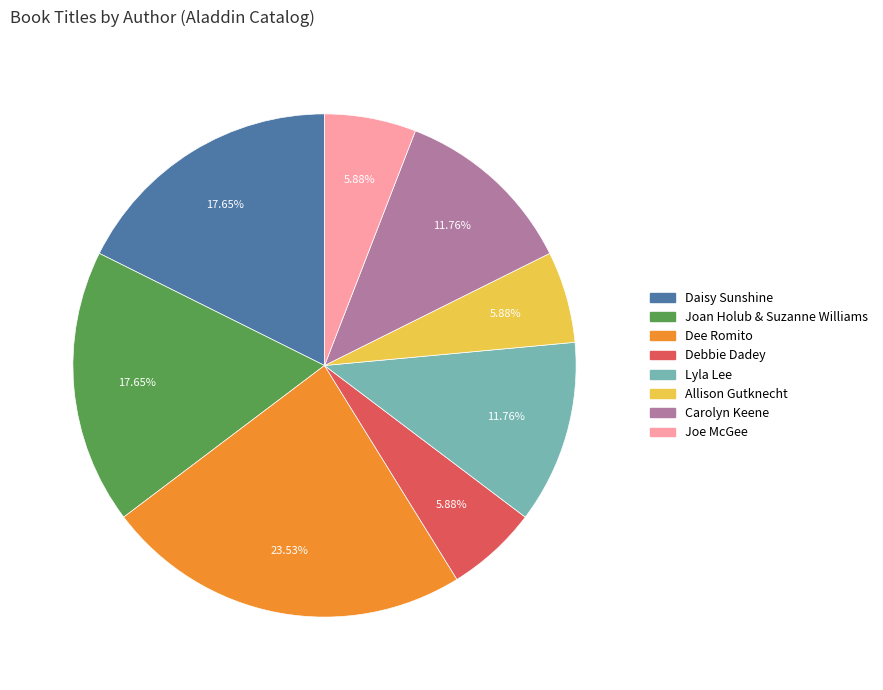

Which category has the biggest portion of the pie?

Dee Romito